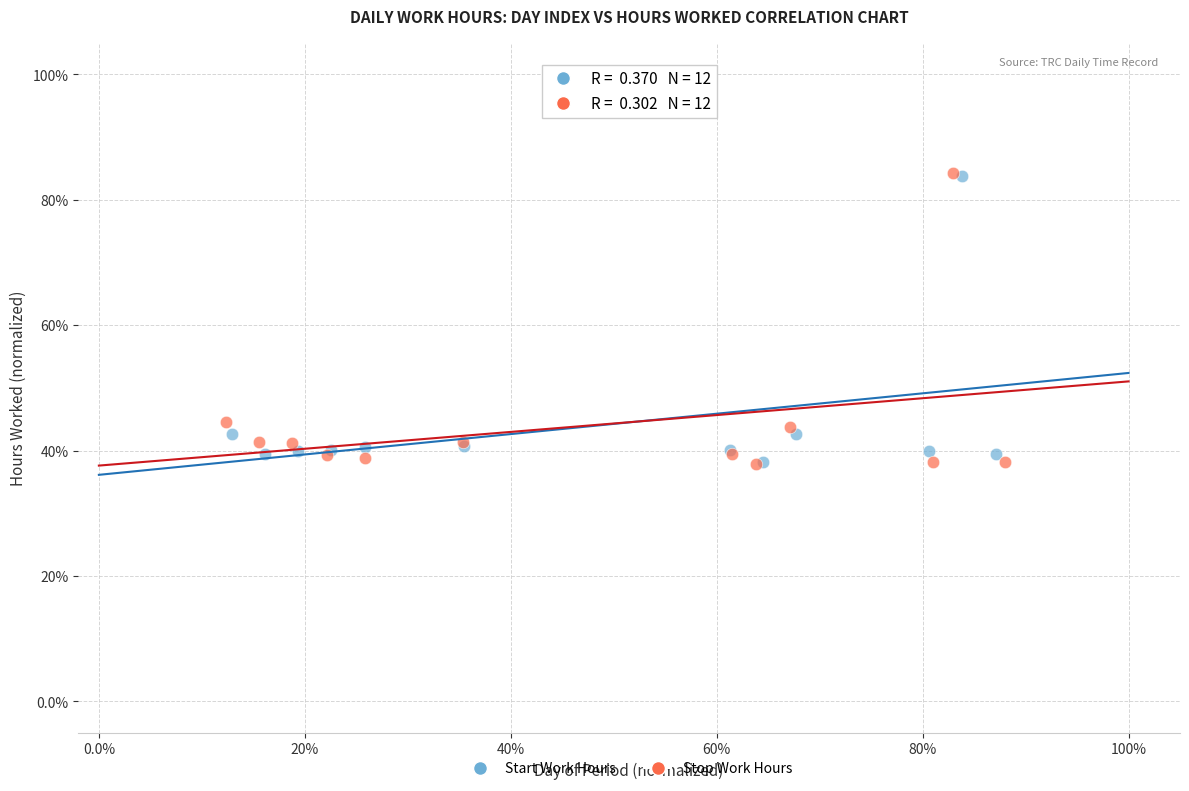

What are all the series names shown in the legend?

Start Work Hours, Stop Work Hours